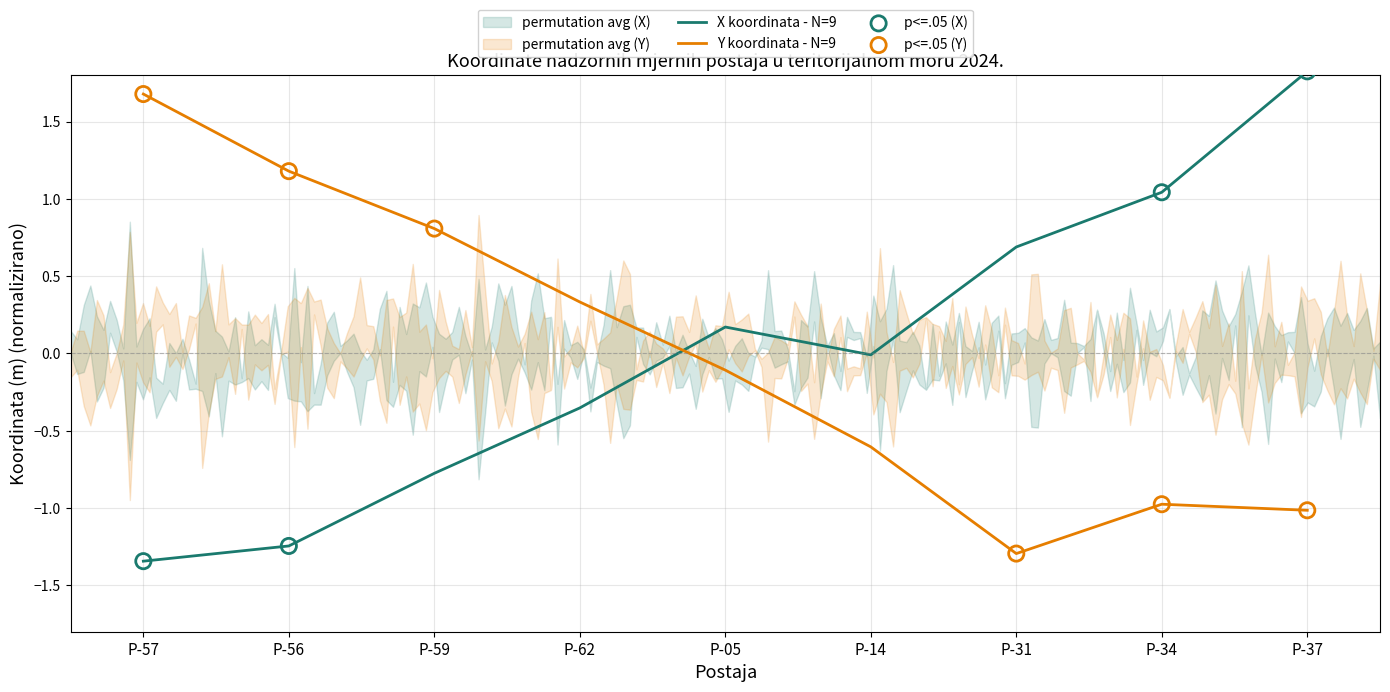

At how many categories does at least one series exceed 1?

4